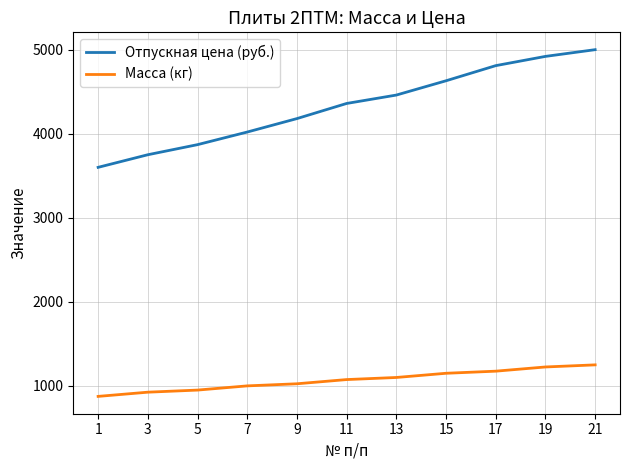

Does the chart display data point markers on the line(s)?

No